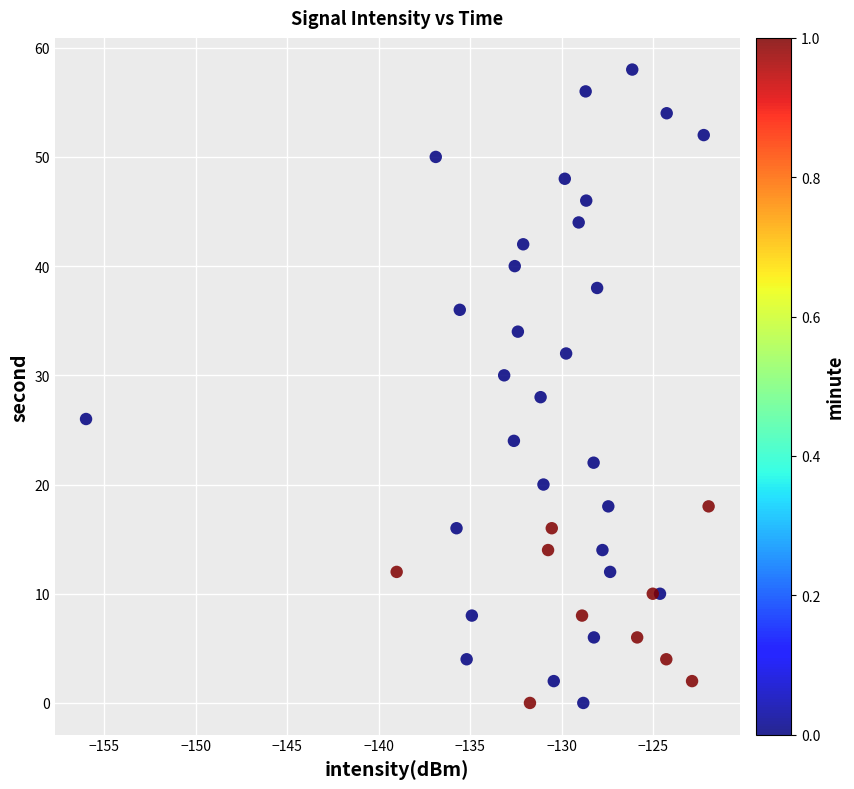

What is the range of Y values (max minus min)?

58